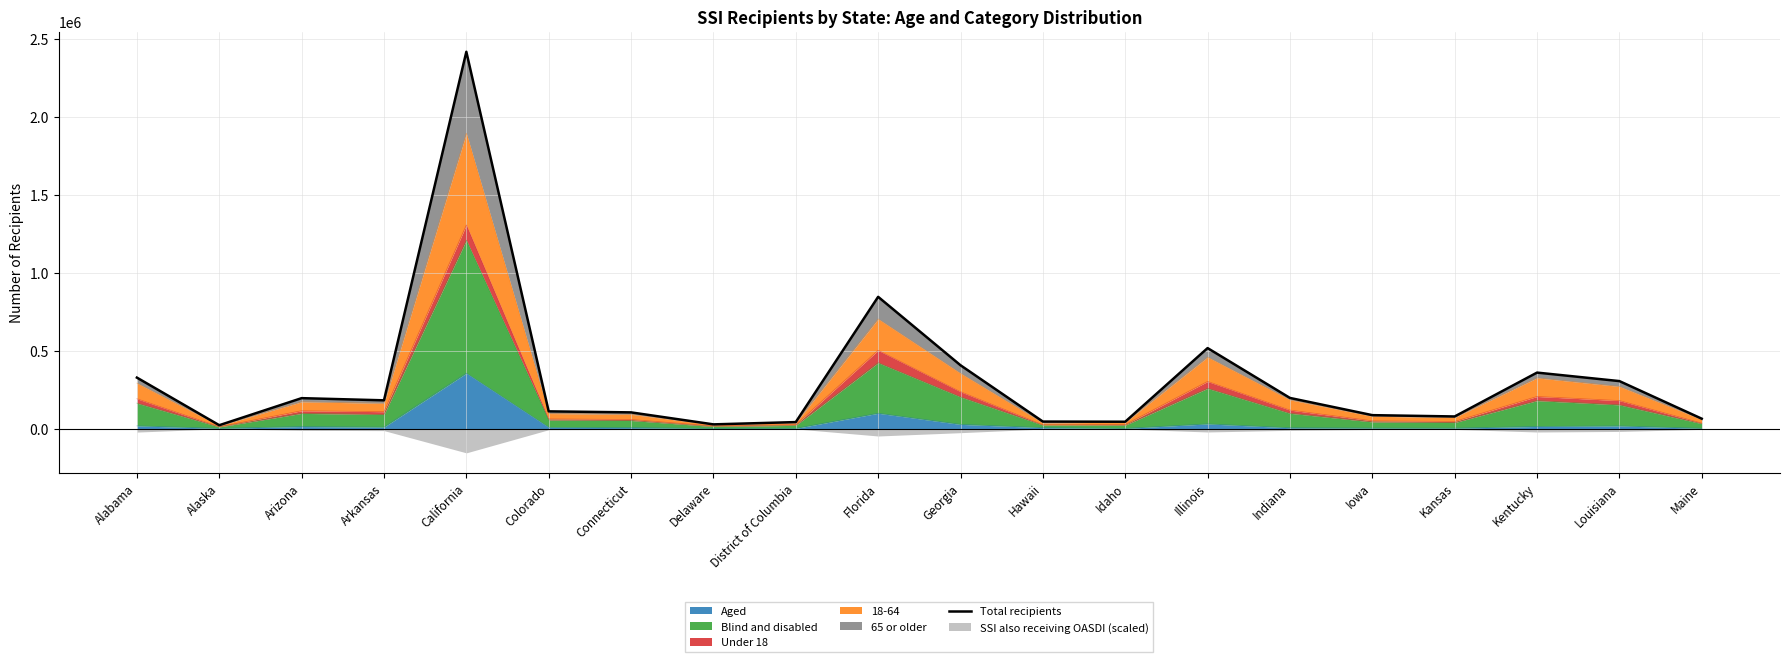

The chart shows a value of 197228 at Indiana. True or false?

True